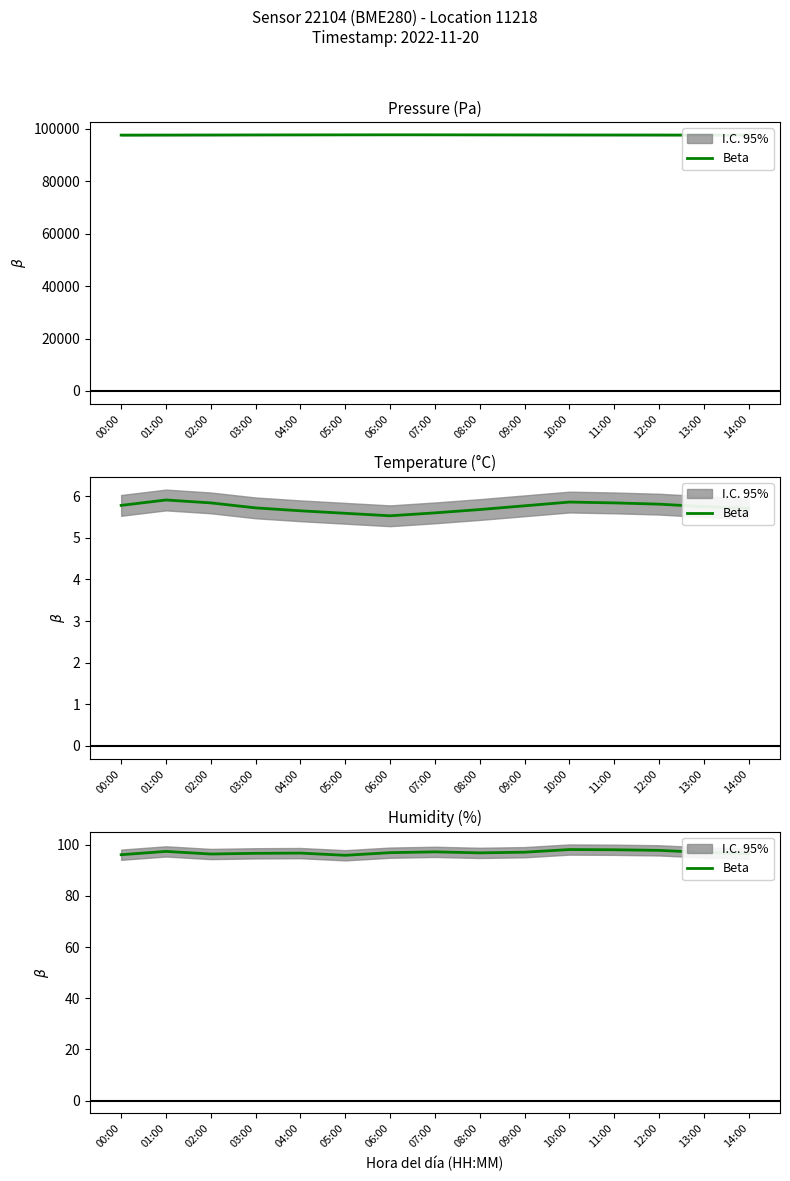

The chart shows a value of 160.6 at 12:00. True or false?

False